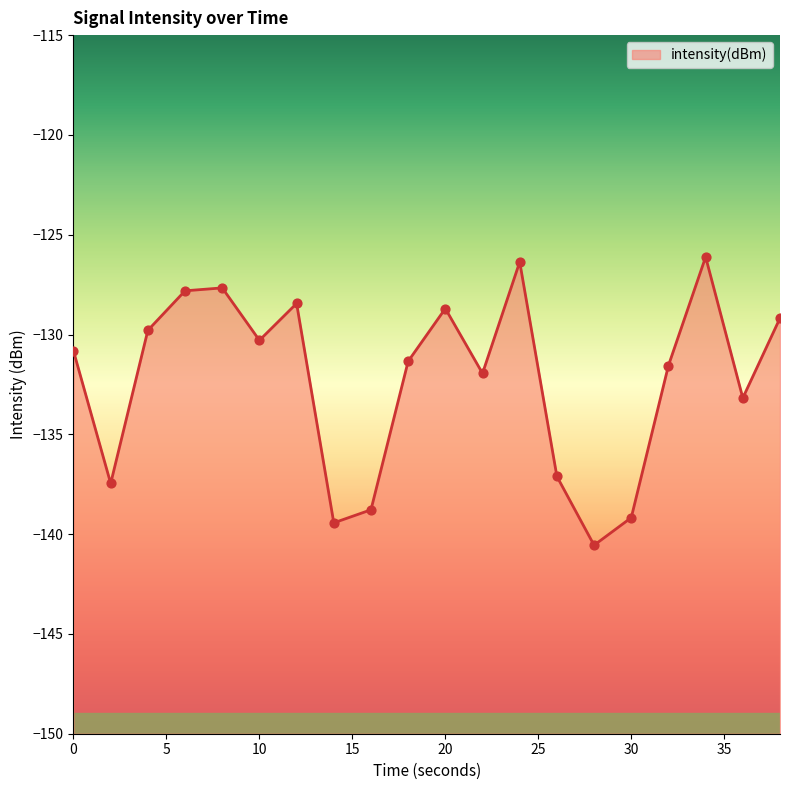

Which has a higher value, 8 or 36?

8